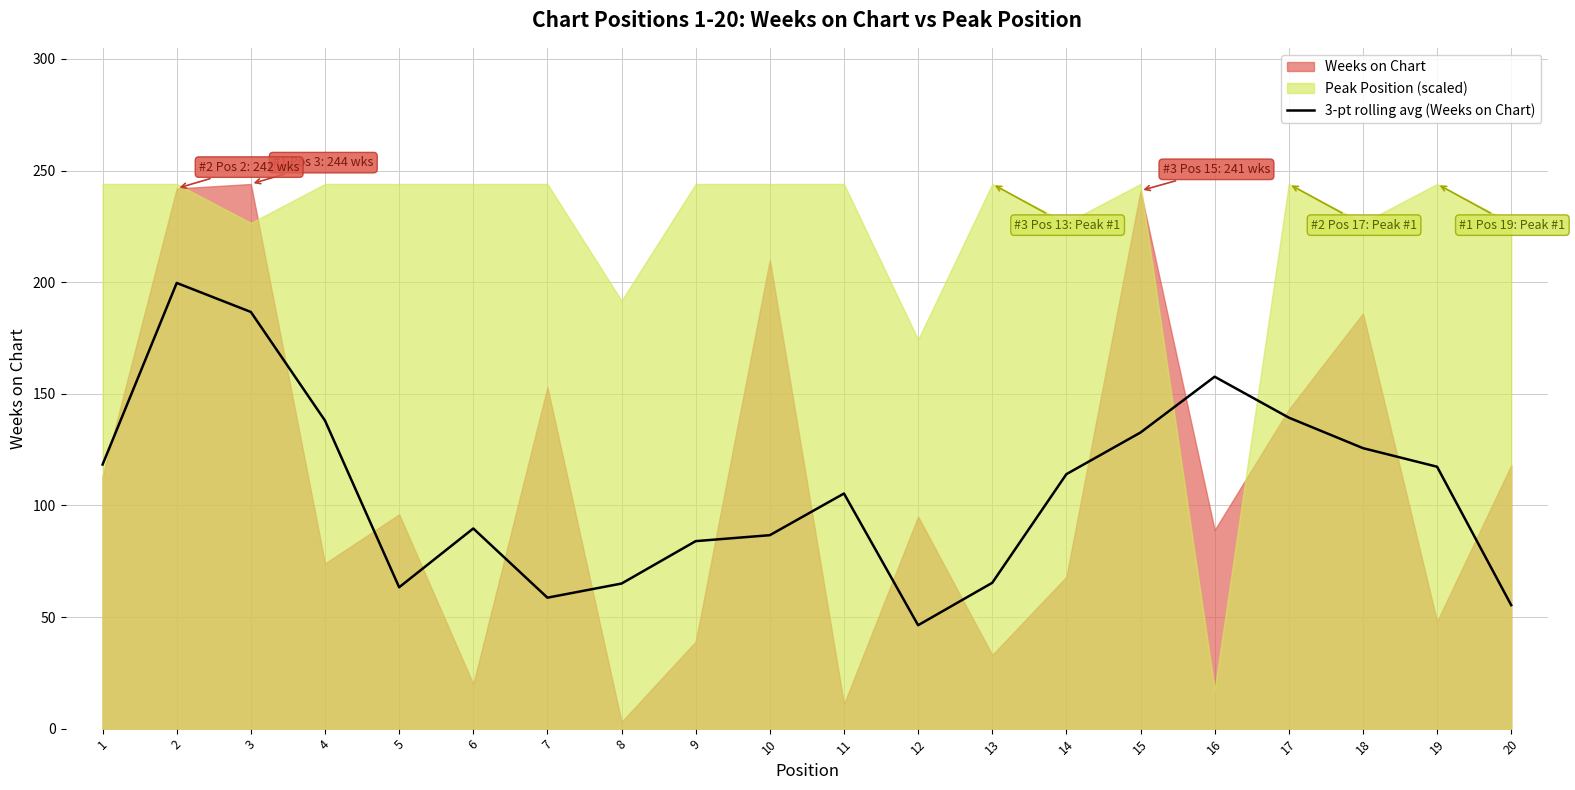

Reading left to right, extract all data points from this chart.

1=118.3	2=199.7	3=186.7	4=138.0	5=63.3	6=89.7	7=58.7	8=65.0	9=84.0	10=86.7	11=105.3	12=46.3	13=65.3	14=114.0	15=132.7	16=157.7	17=139.3	18=125.7	19=117.3	20=55.3